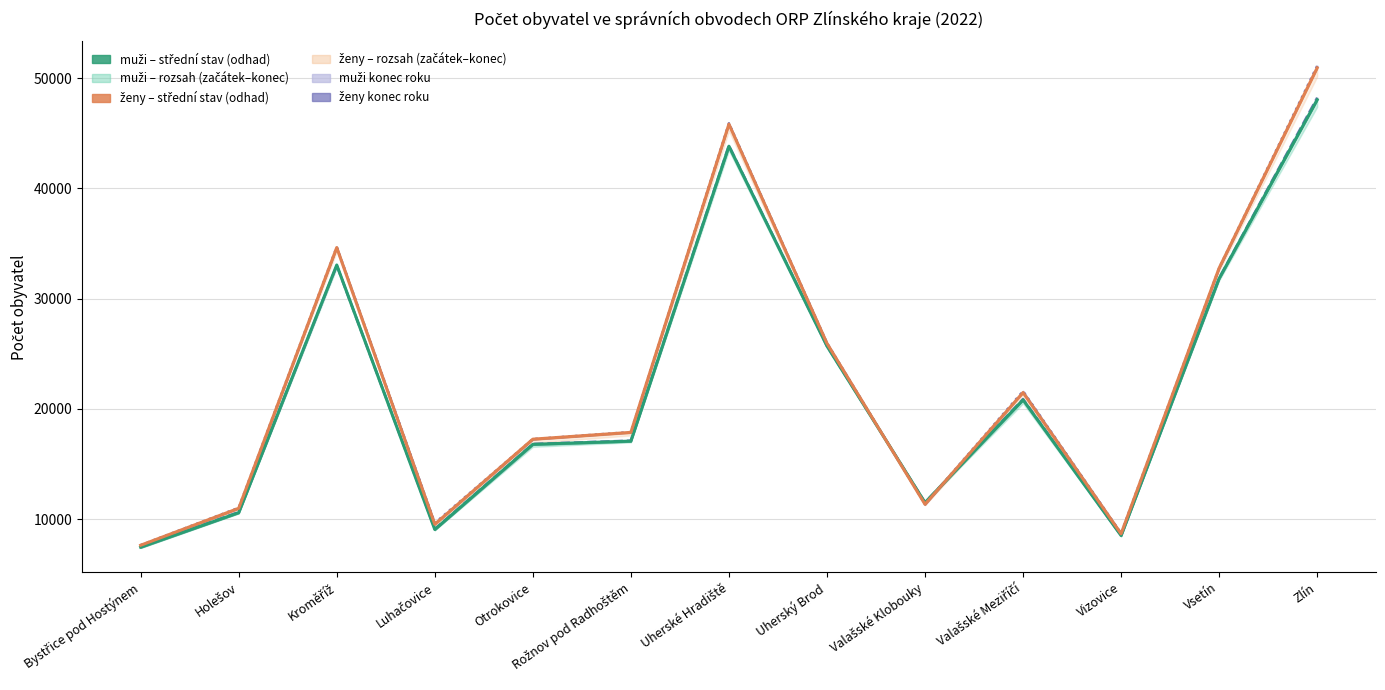

What is the label of the 10th point from the left?

Valašské Meziříčí